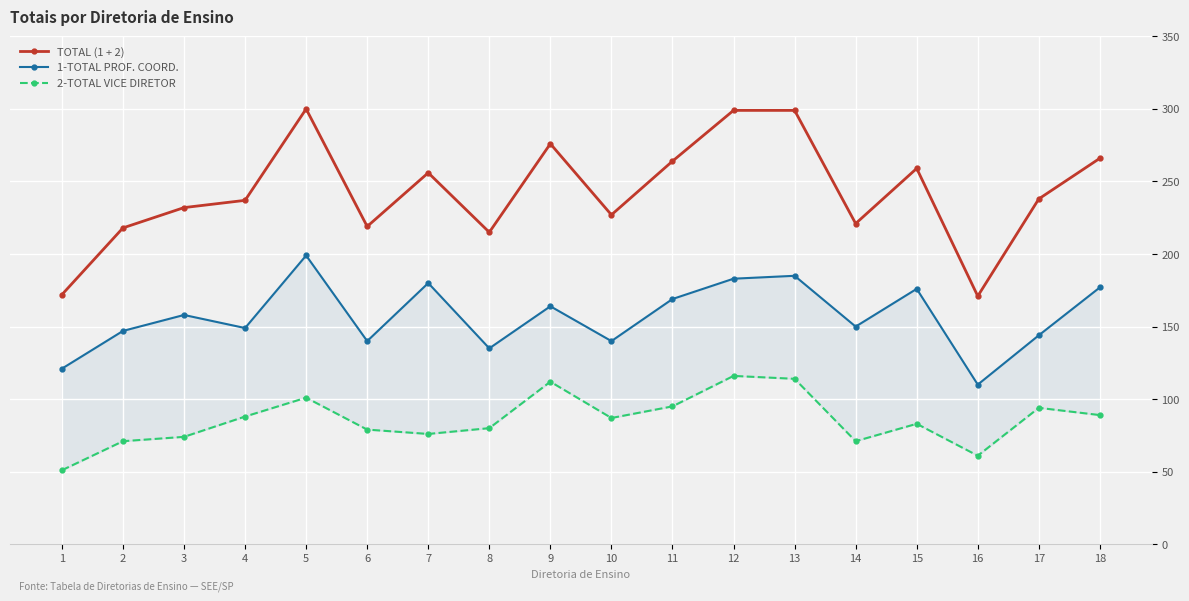

Which series has the largest total across all categories?

TOTAL (1 + 2)